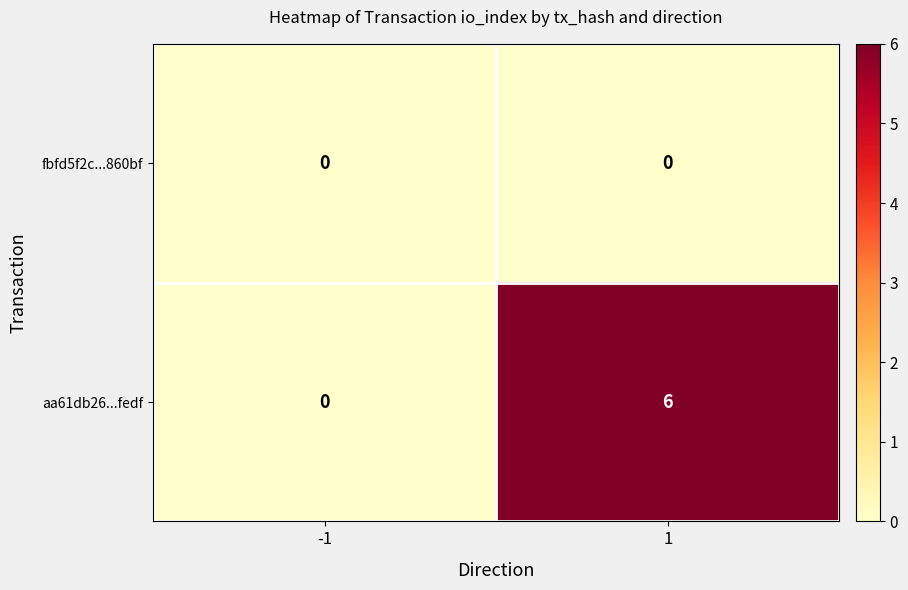

Is the value of fbfd5f2c...860bf at 1 greater than the value of aa61db26...fedf at 1?

No